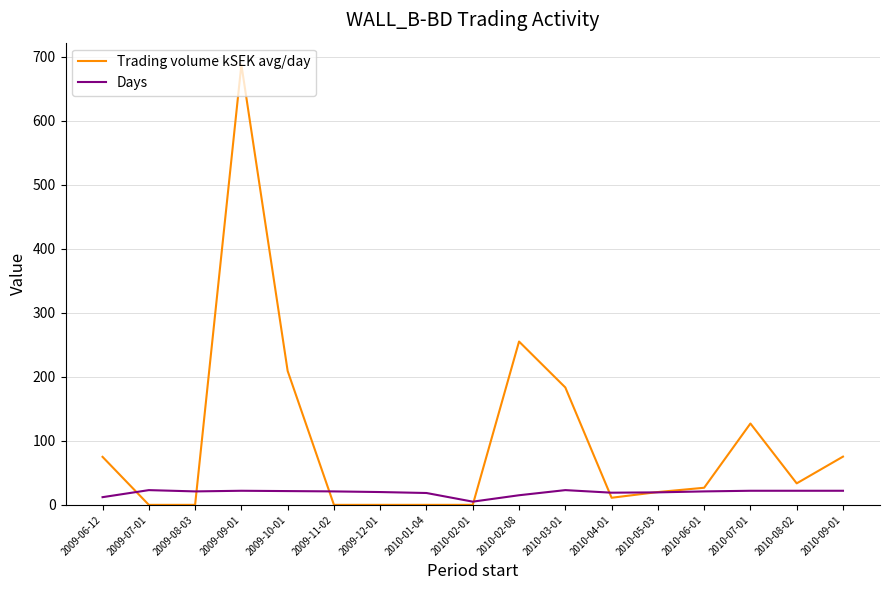

What is the difference between the maximum and minimum values in the Days series?

18.0